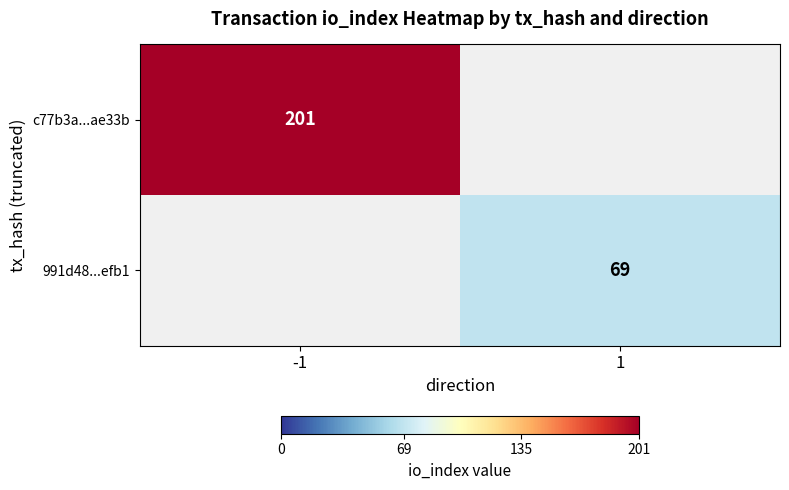

The c77b3a...ae33b series shows 64 at -1. True or false?

False